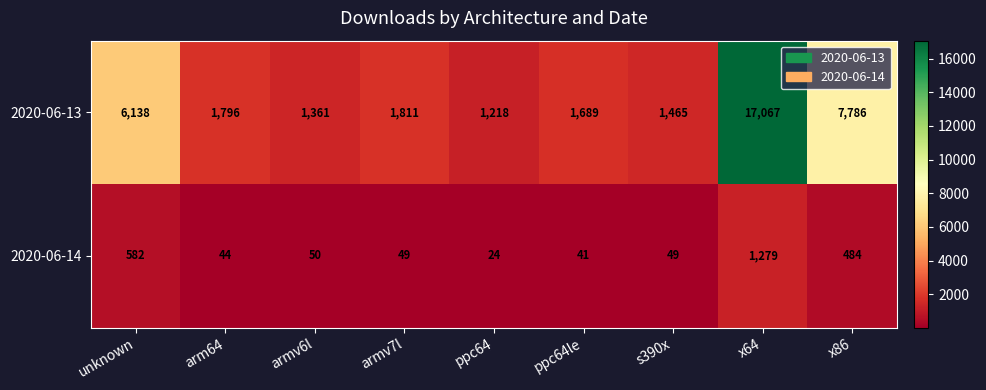

At ppc64, list the series in order from smallest to largest.

2020-06-14, 2020-06-13